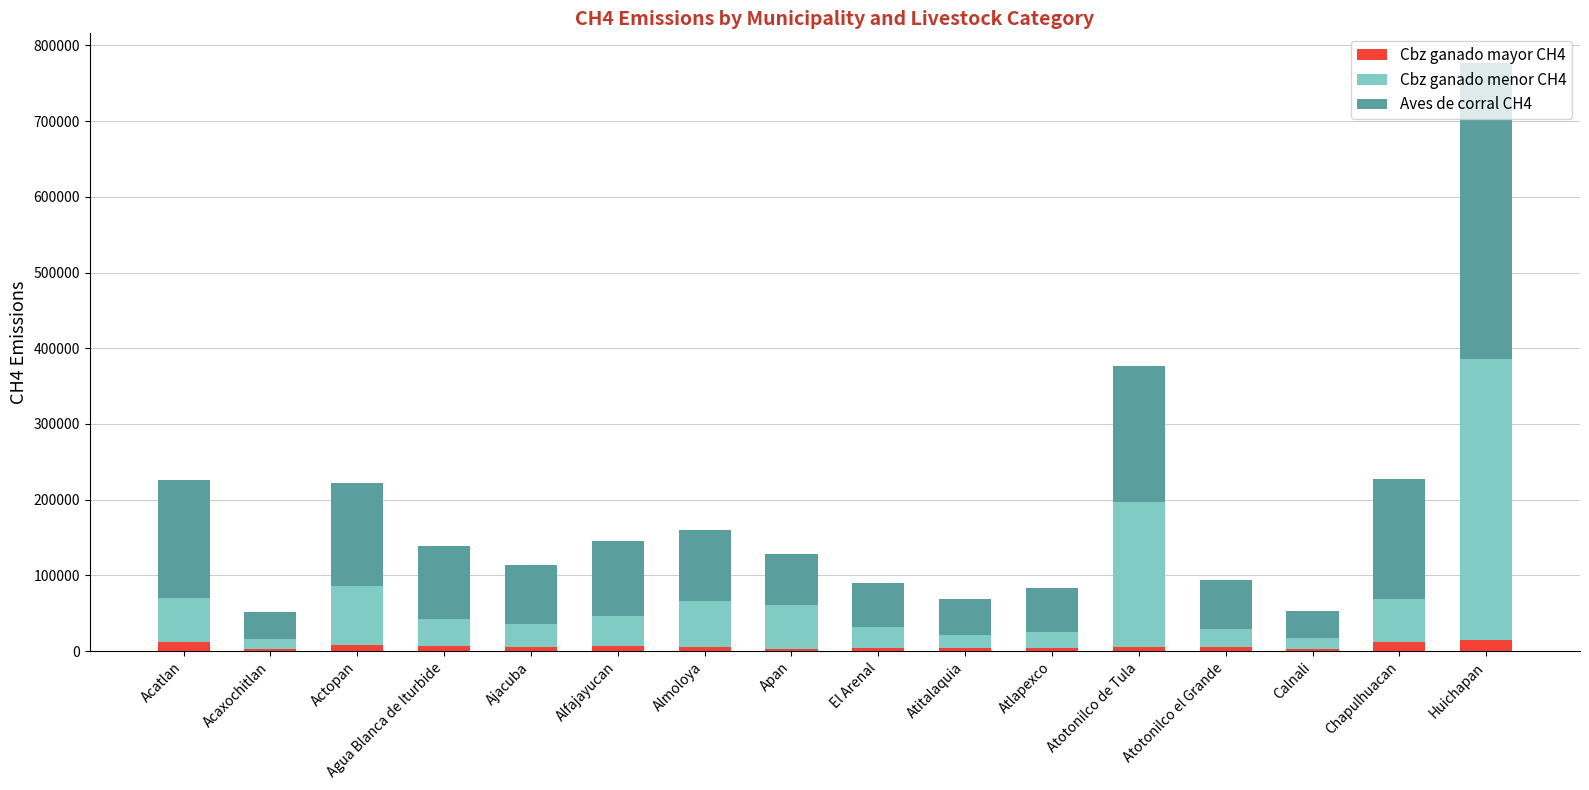

What is the average value of the Cbz ganado mayor CH4 series?

6404.2